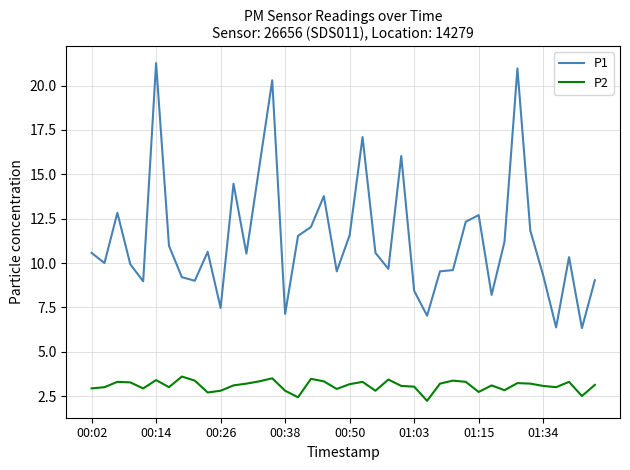

What is the difference between the maximum and minimum values in the P1 series?

14.9